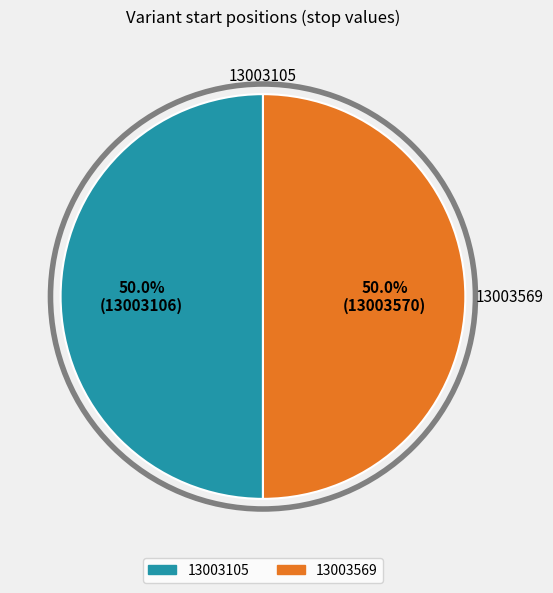

What percentage is the 13003569 slice, to the nearest percent?

50%